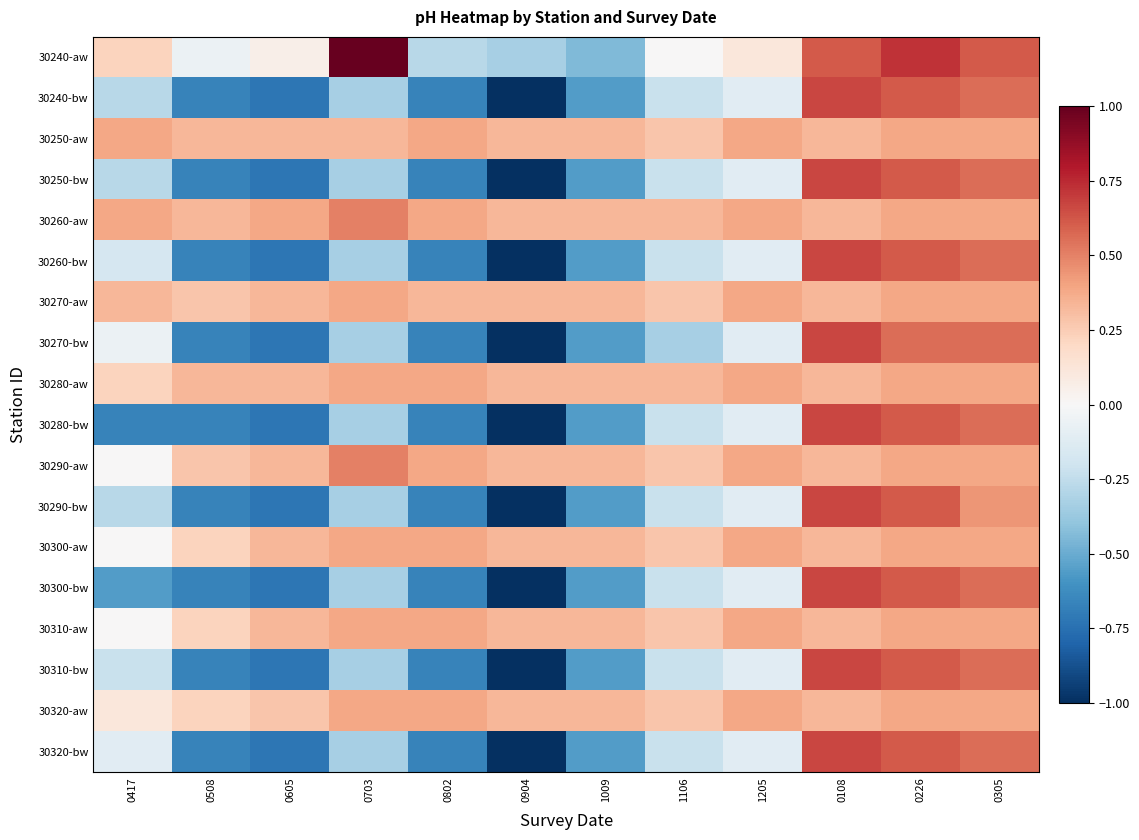

Which category has the lowest value across all series?

0904